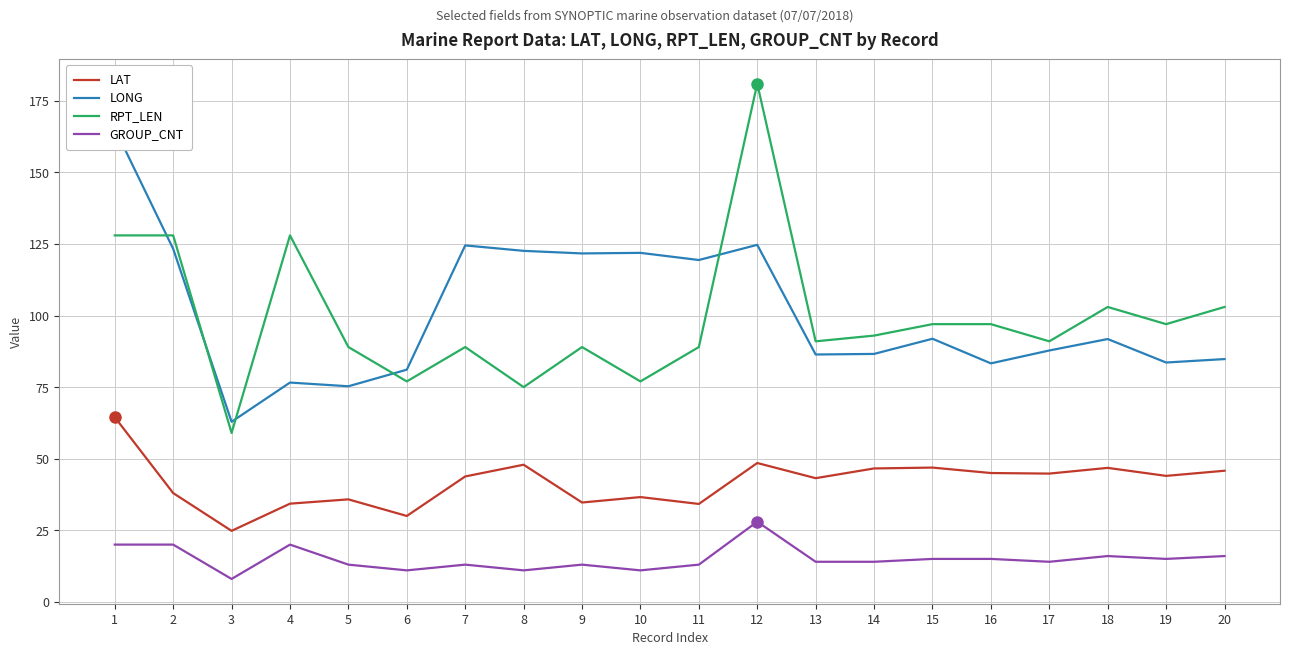

What is the difference between the RPT_LEN values at 7 and 19?

8.0